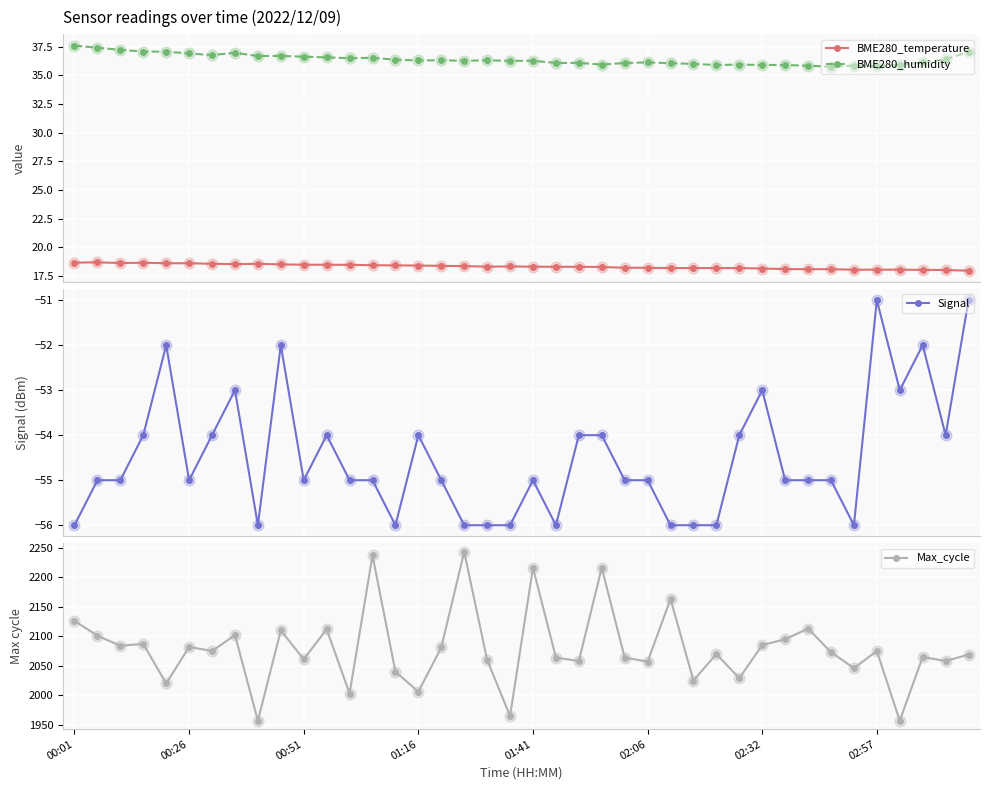

At which category is the sum across all series the highest?

17